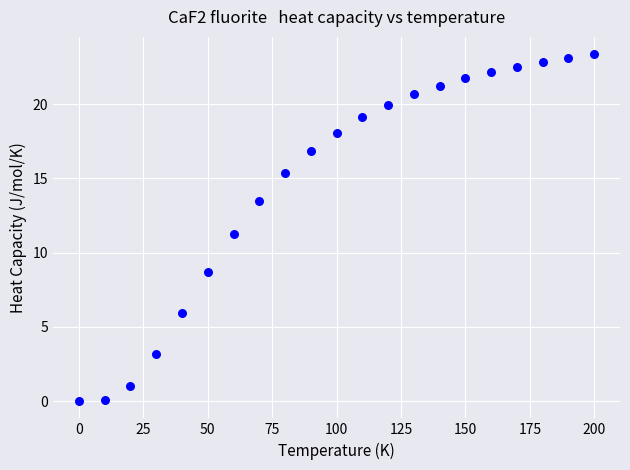

What Y value in the scatter plot is closest to 11?

11.3